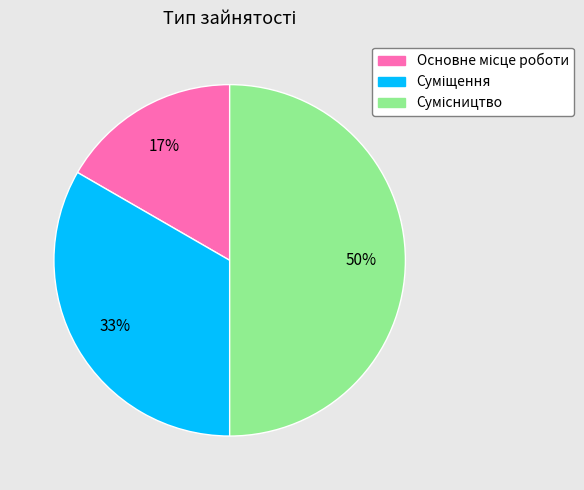

To the nearest percent, what is the average slice percentage?

33%